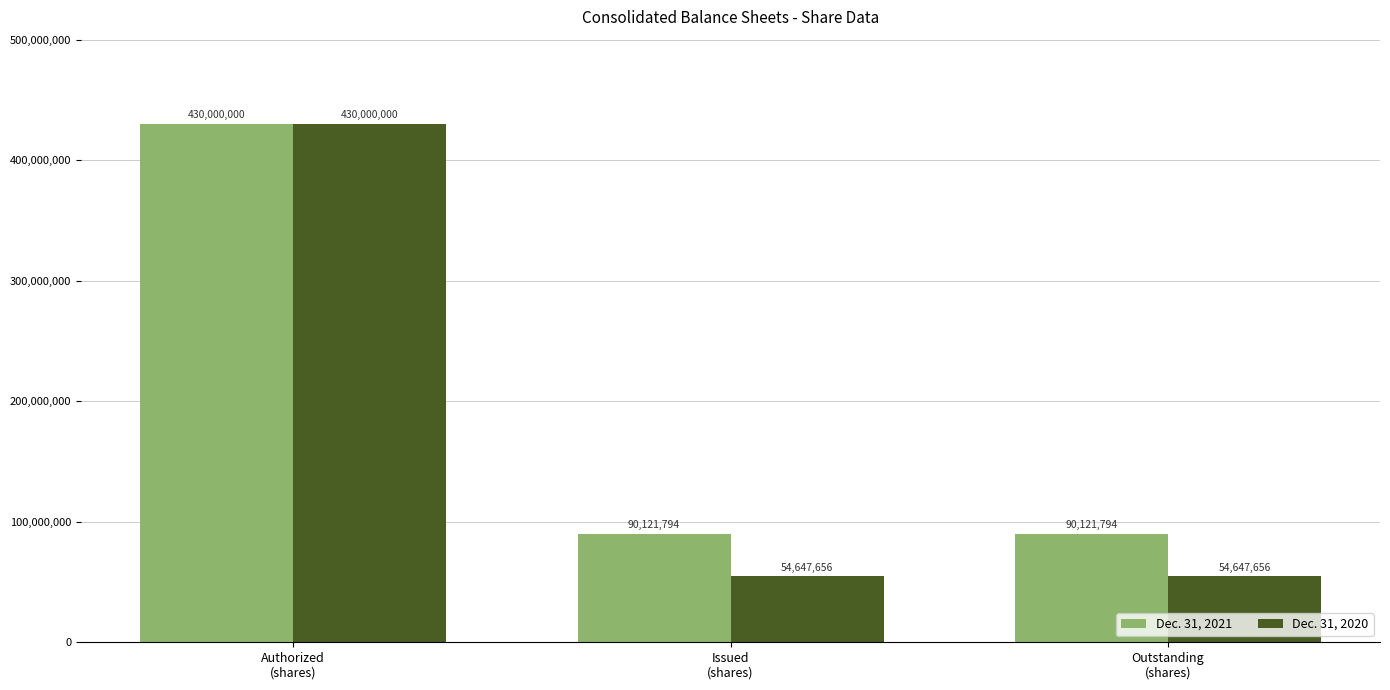

What value does the Dec. 31, 2020 series have at Authorized
(shares)?

430000000